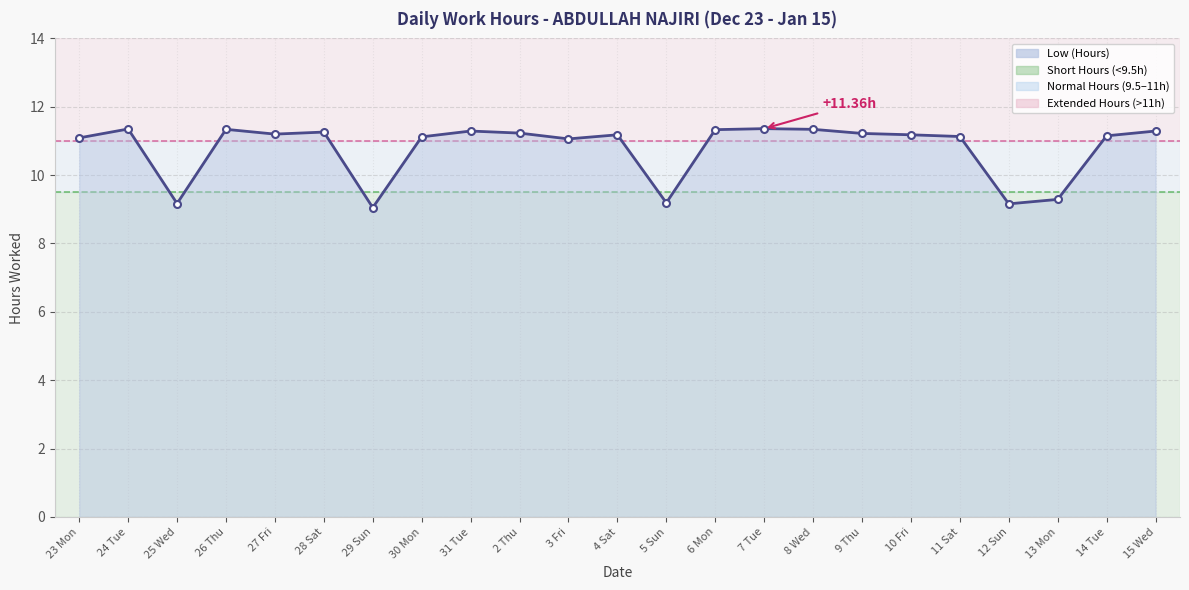

What is the average value?

10.8